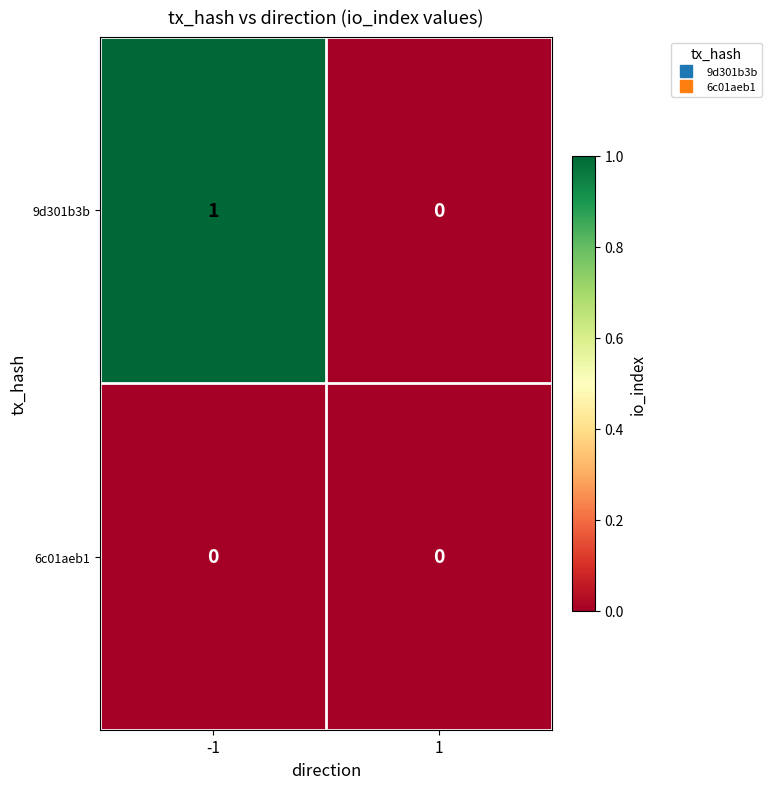

Is the value of 6c01aeb1 at 1 greater than the value of 9d301b3b at -1?

No